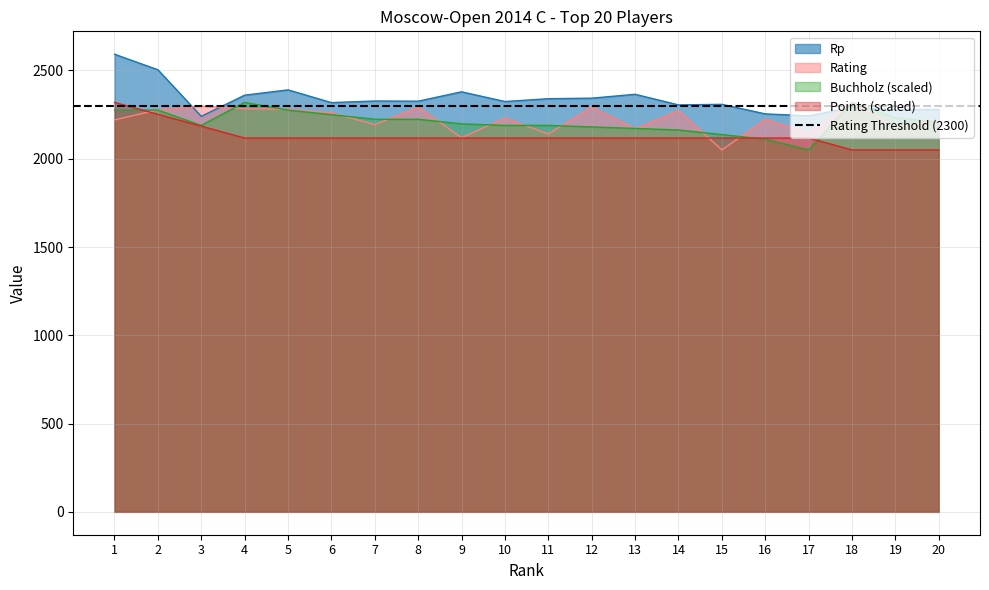

Count the number of categories in the chart.

20